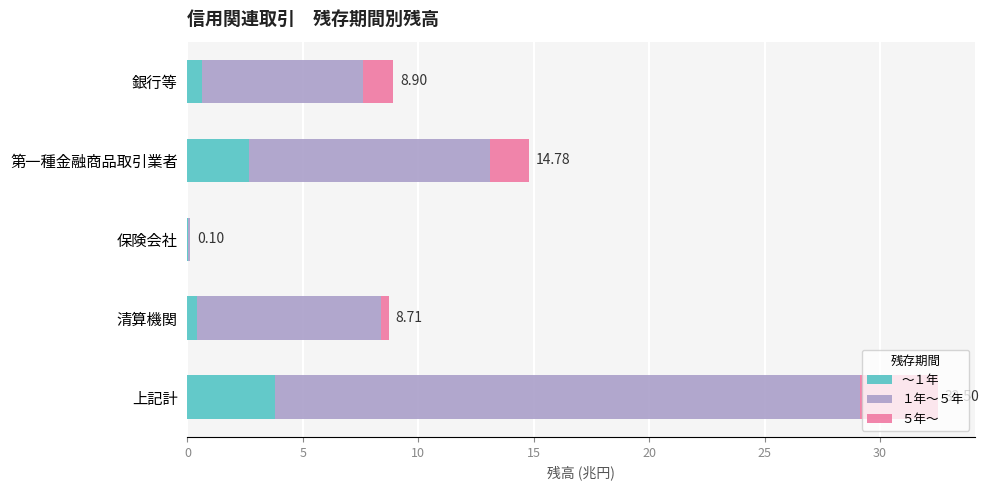

What is the total value across all series at 上記計?

32.5